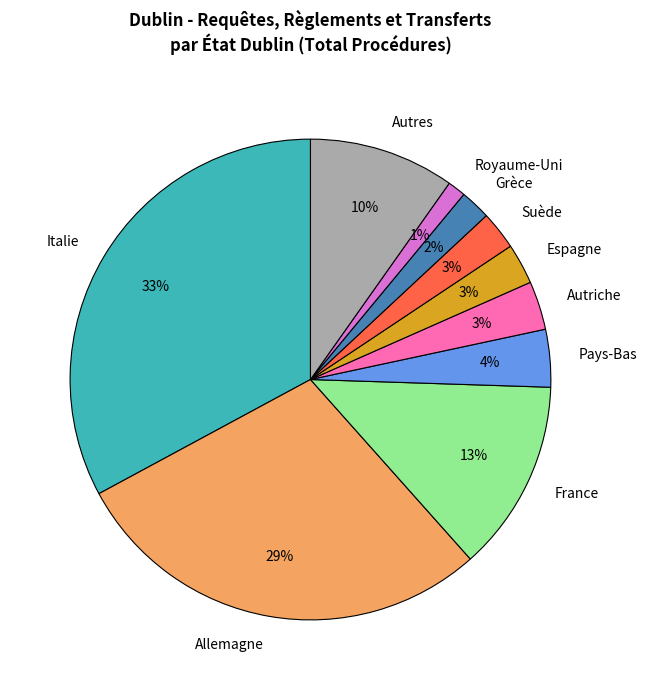

Does Autriche represent more than half of the total?

No